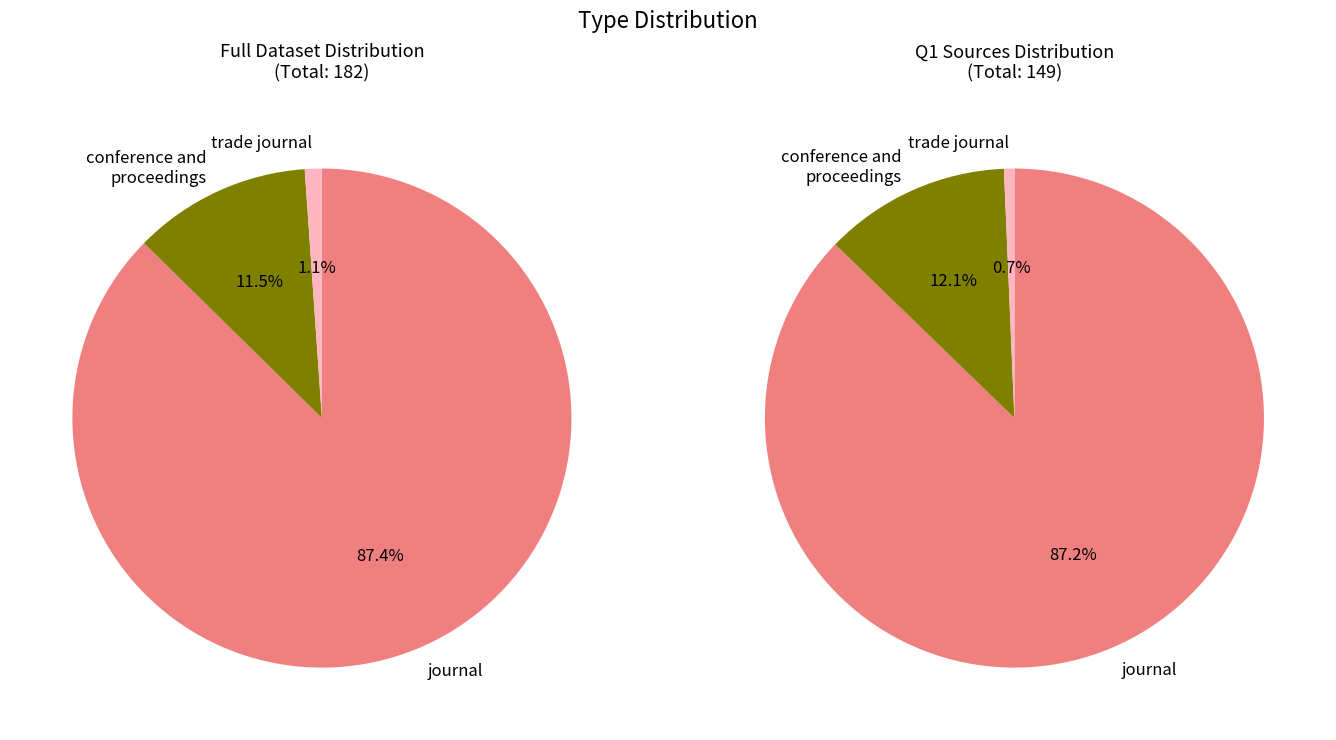

What percentage is the conference and proceedings slice, to the nearest percent?

12%